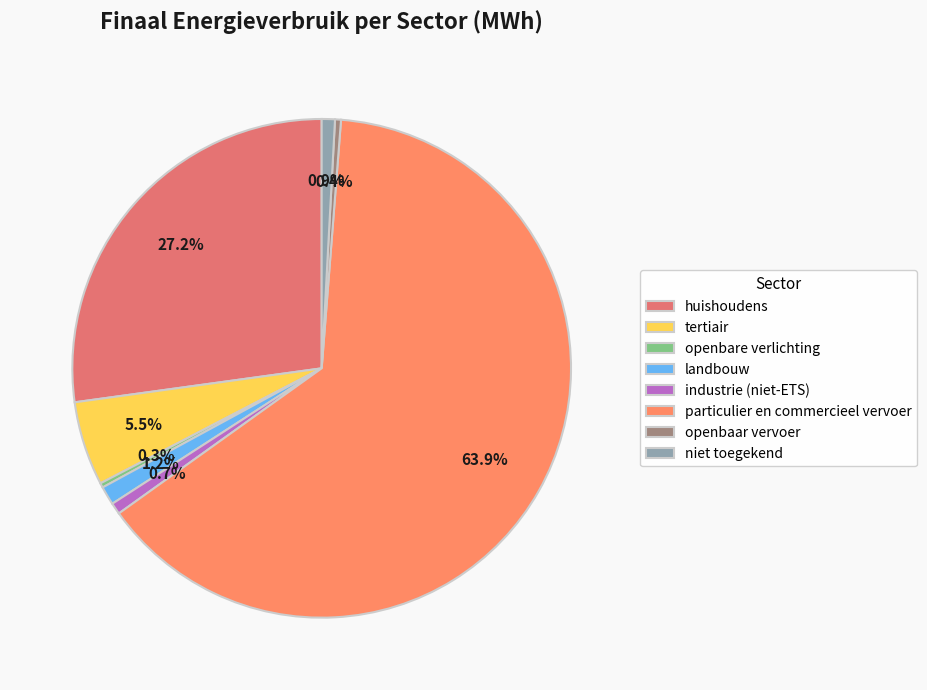

Rank the categories by value from highest to lowest.

particulier en commercieel vervoer, huishoudens, tertiair, landbouw, niet toegekend, industrie (niet-ETS), openbaar vervoer, openbare verlichting